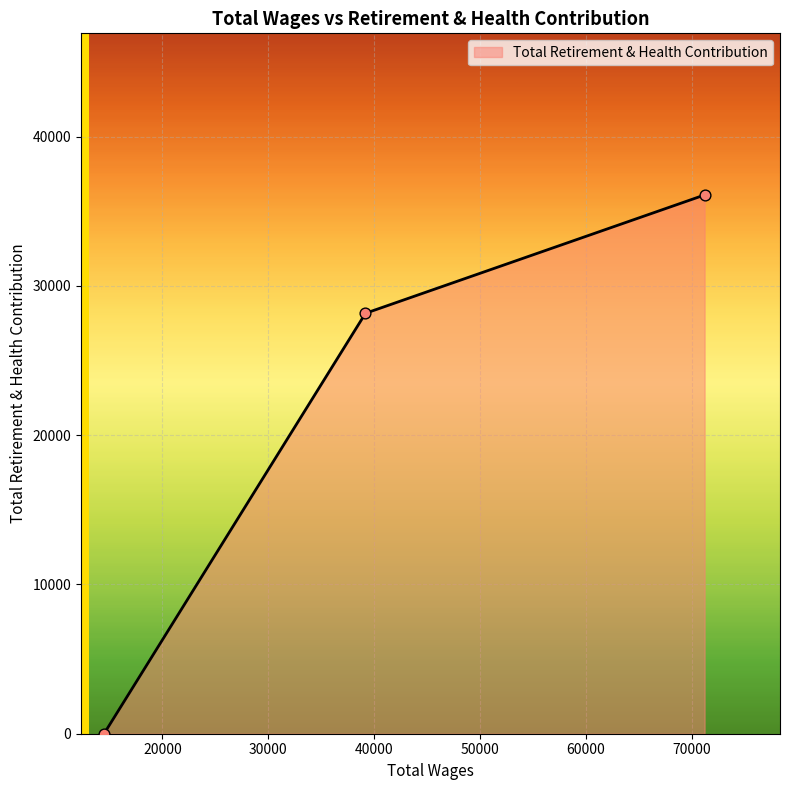

What is the maximum value shown in the chart?

36087